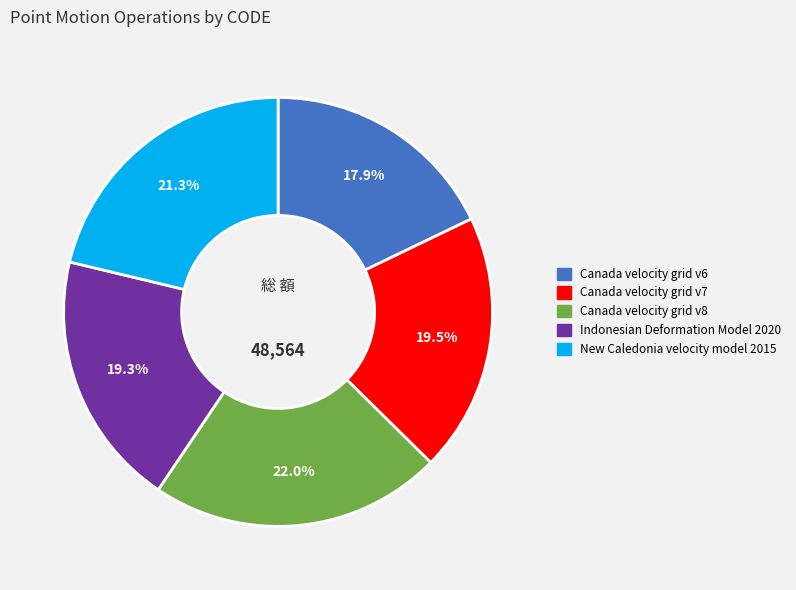

How many slices are in this pie chart?

5